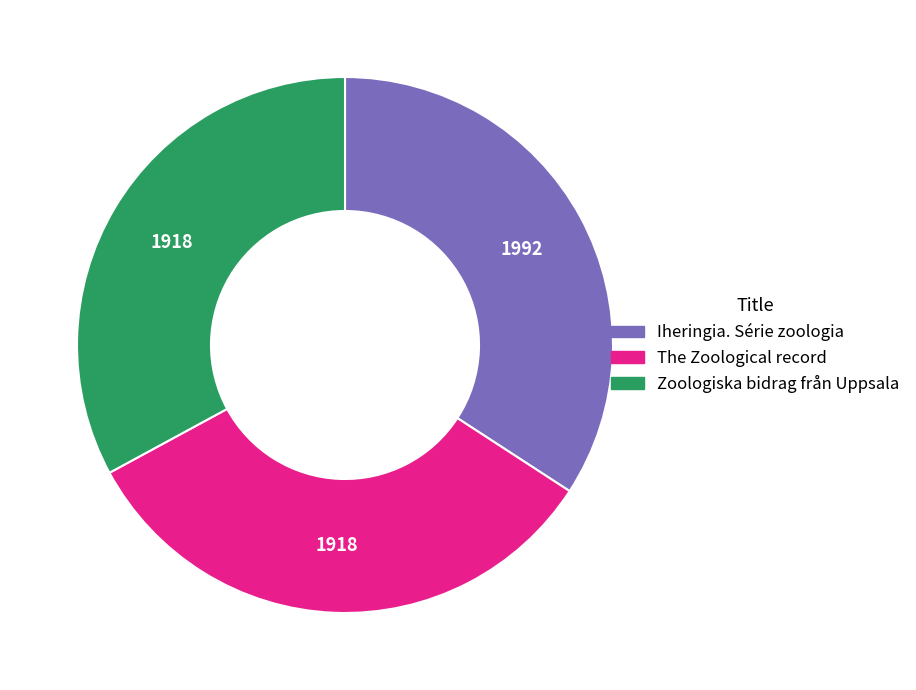

The Zoologiska bidrag från Uppsala slice represents 33% of the pie. True or false?

True